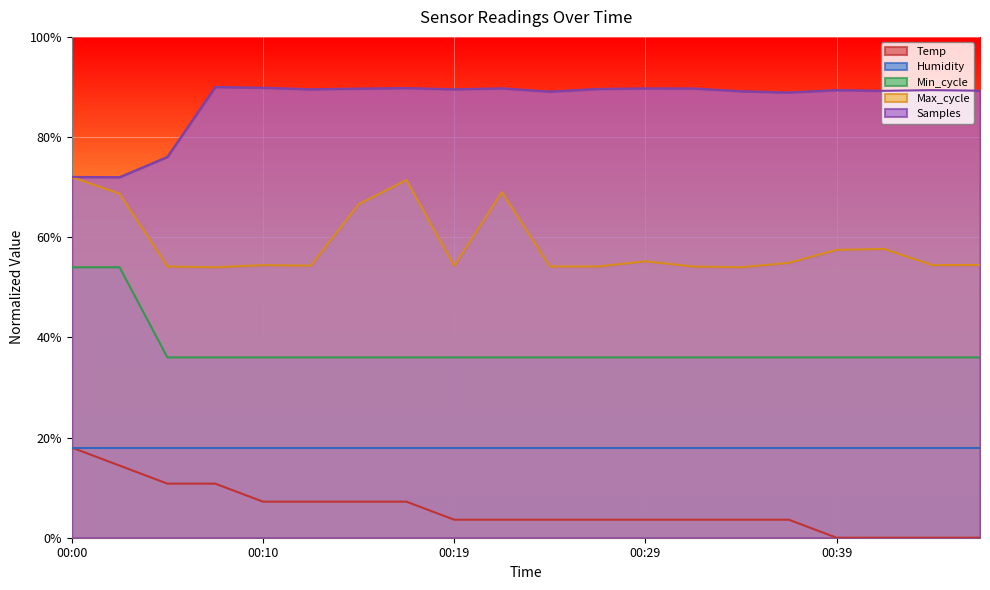

What is the difference between the maximum and minimum values in the Temp series?

0.2